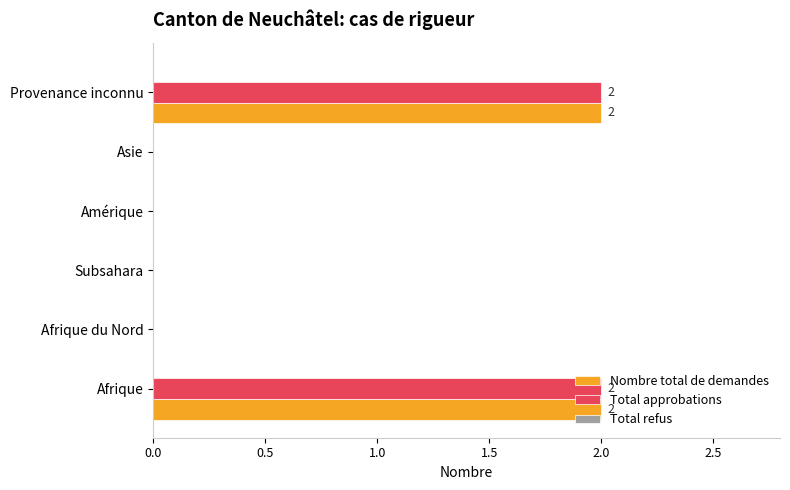

What is the sum of all Nombre total de demandes values?

4